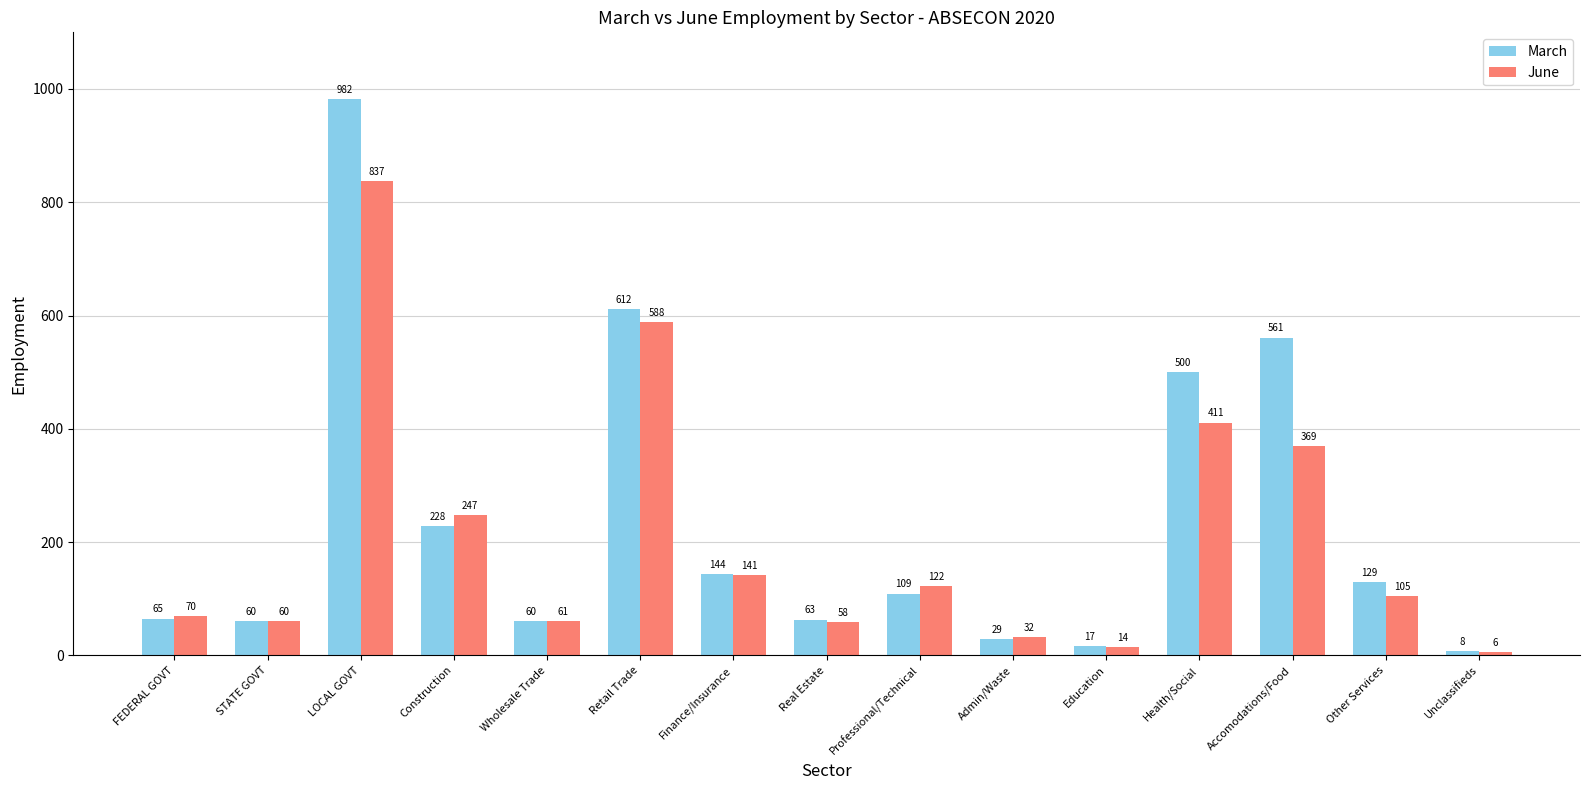

What is the highest value of the June series?

837